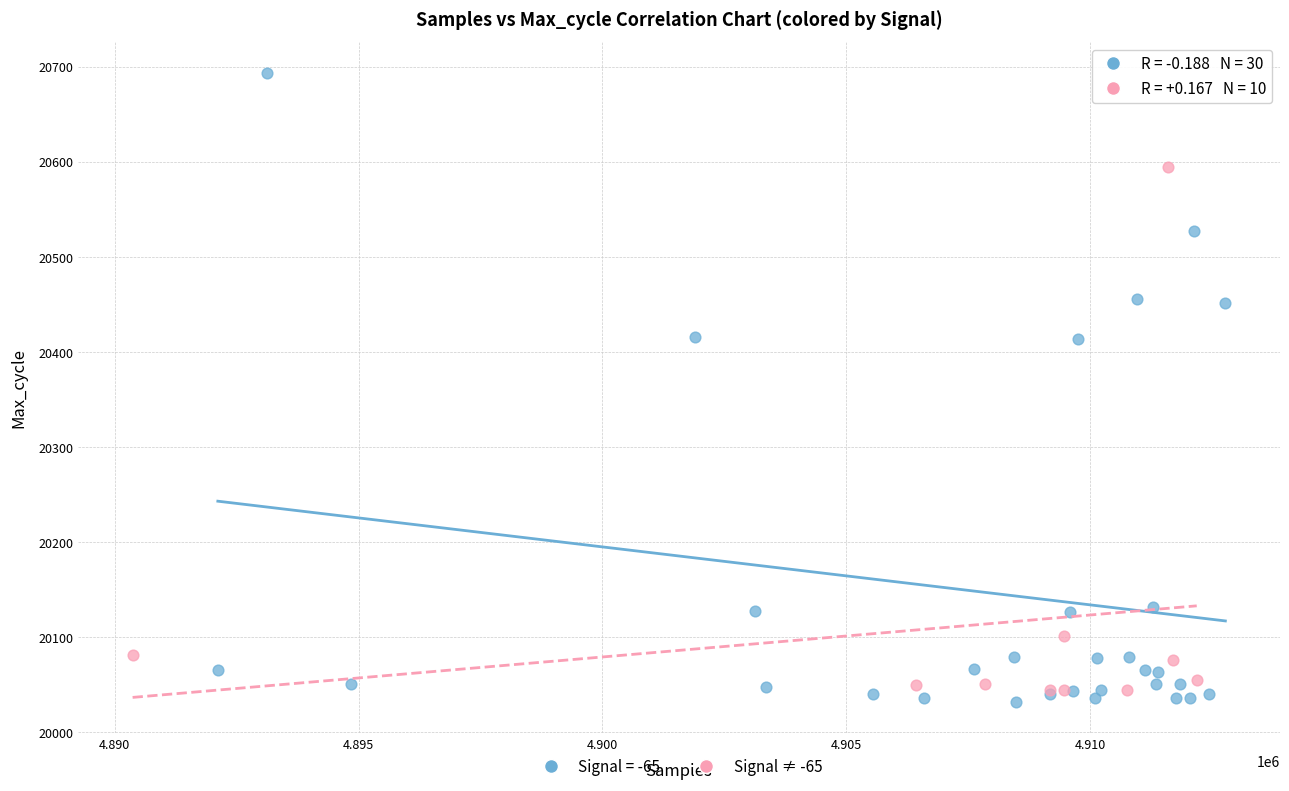

Which series contains the highest Y value?

Signal = -65